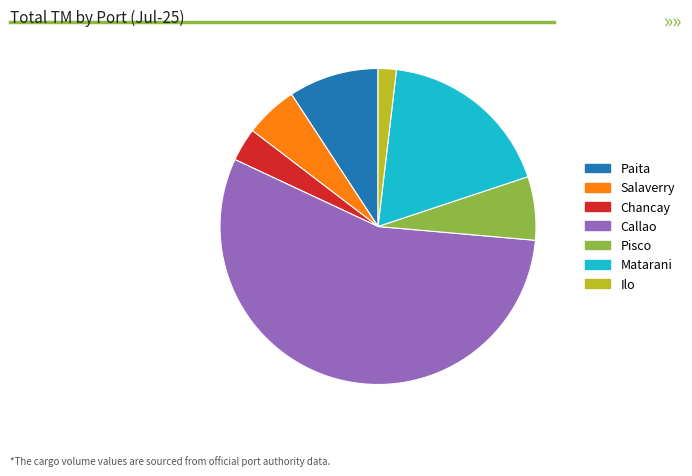

Is it true that Callao is 41% of the pie?

False